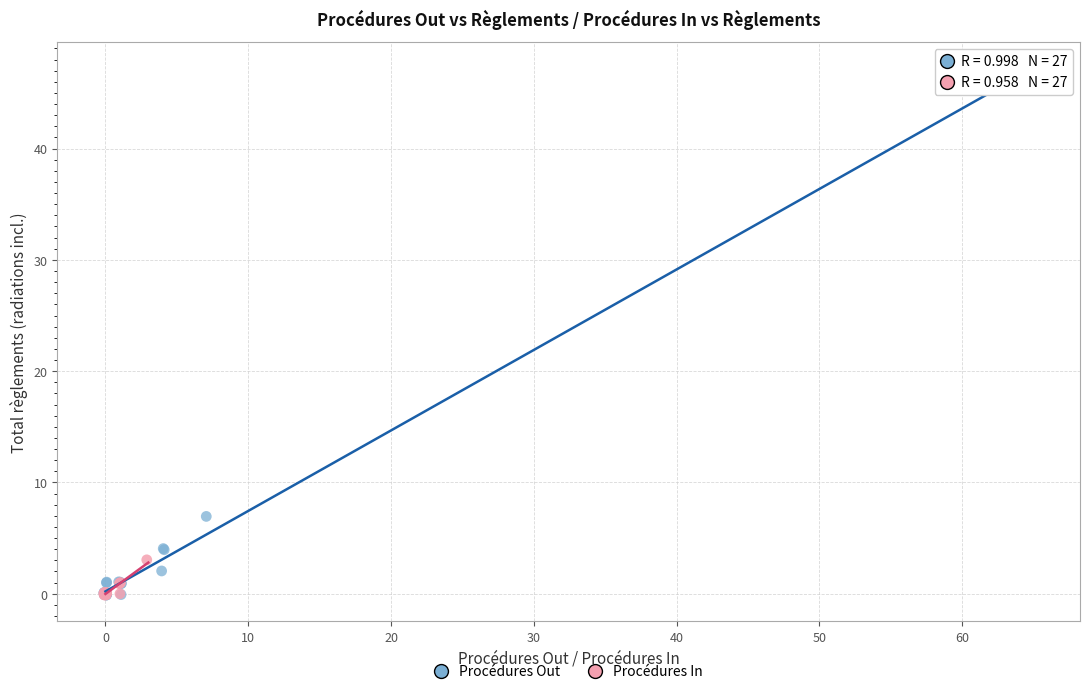

Which series has the widest spread of Y values?

Procédures Out